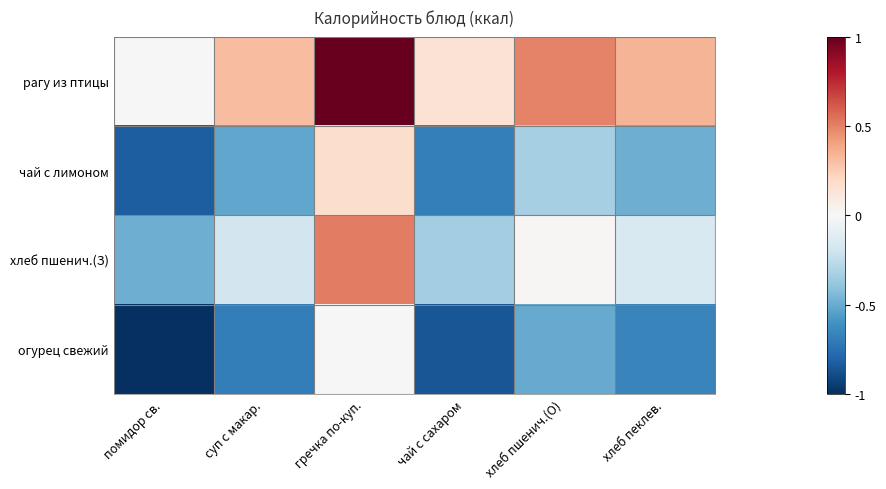

Count the number of data series in this chart.

4